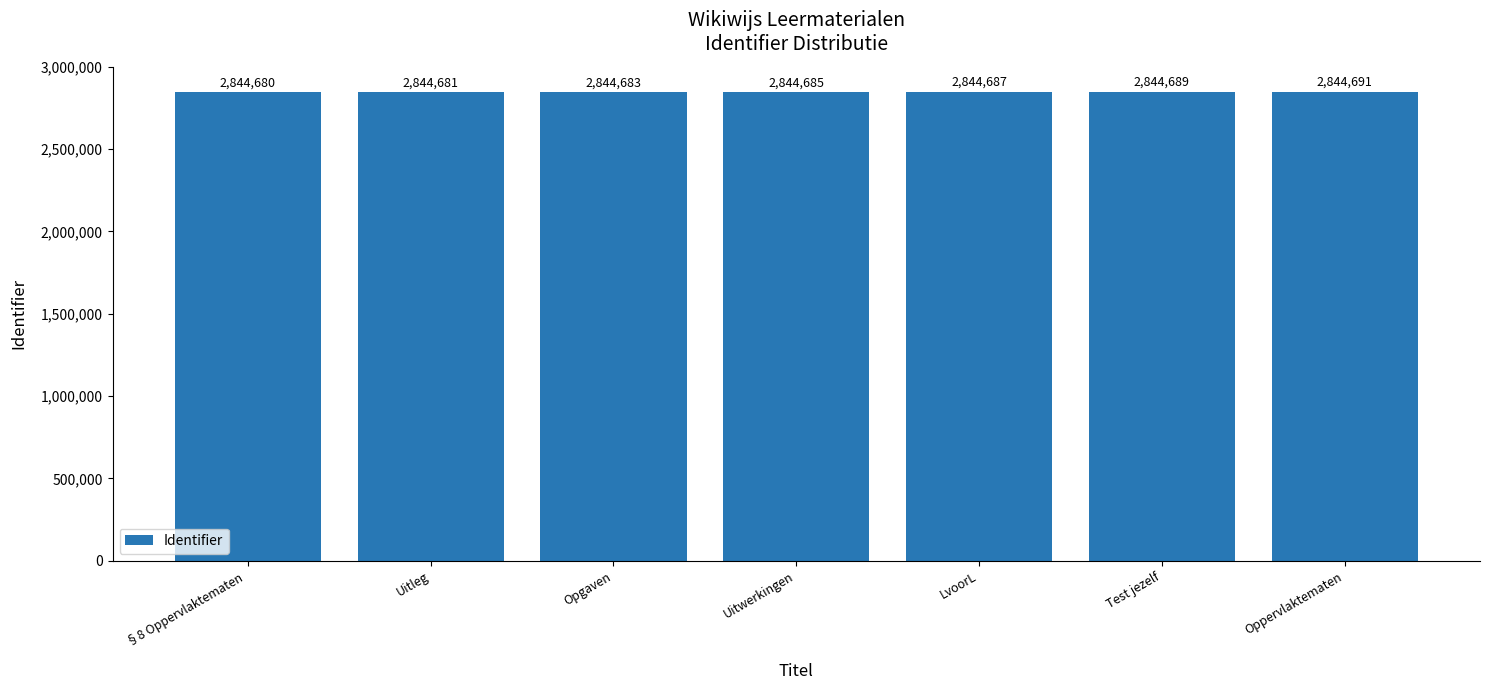

Rank the categories by value from lowest to highest.

§8 Oppervlaktematen , Uitleg, Opgaven, Uitwerkingen, LvoorL, Test jezelf, Oppervlaktematen